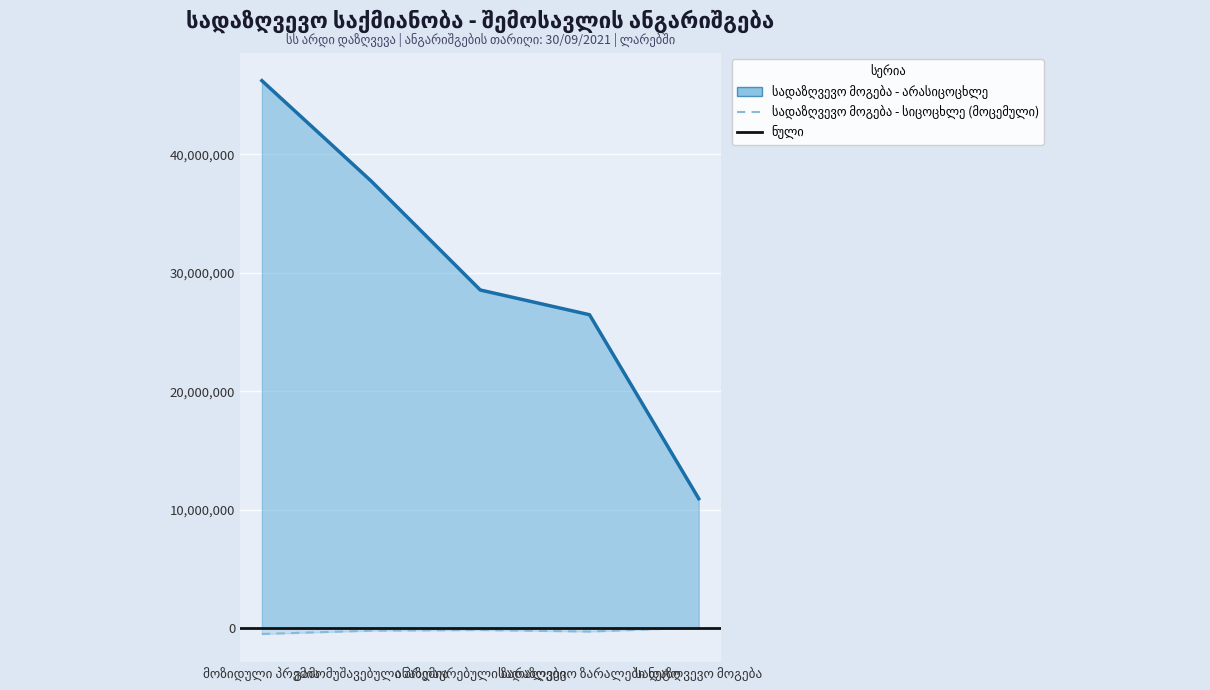

Read the სადაზღვევო მოგება (ზარალი) - სიცოცხლე value at ანაზღაურებული ზარალები.

-126435.1